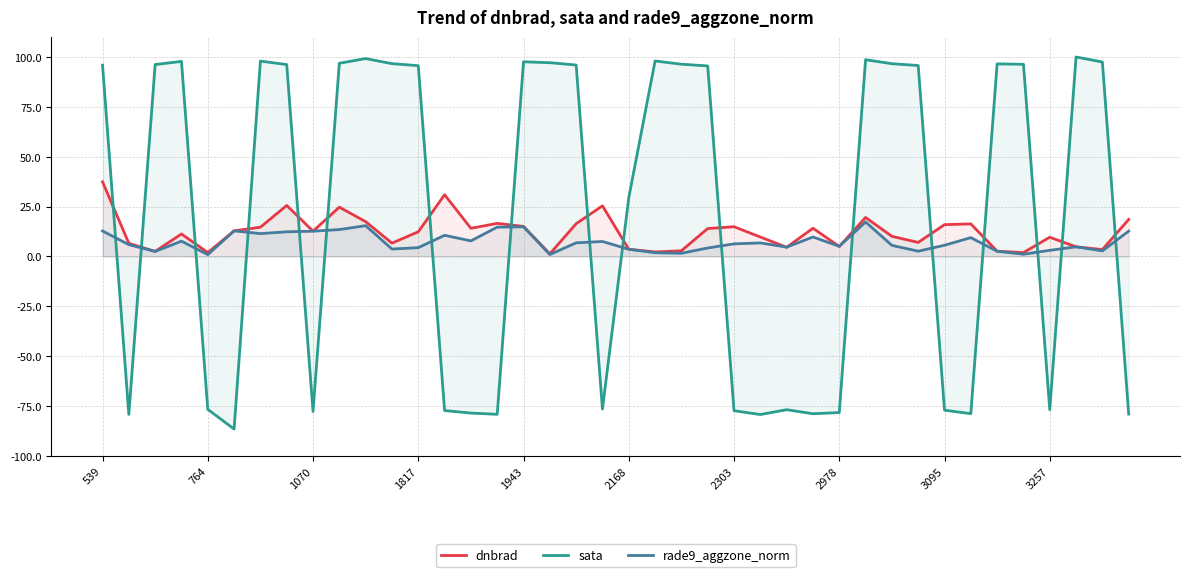

How many lines are shown in the chart?

3